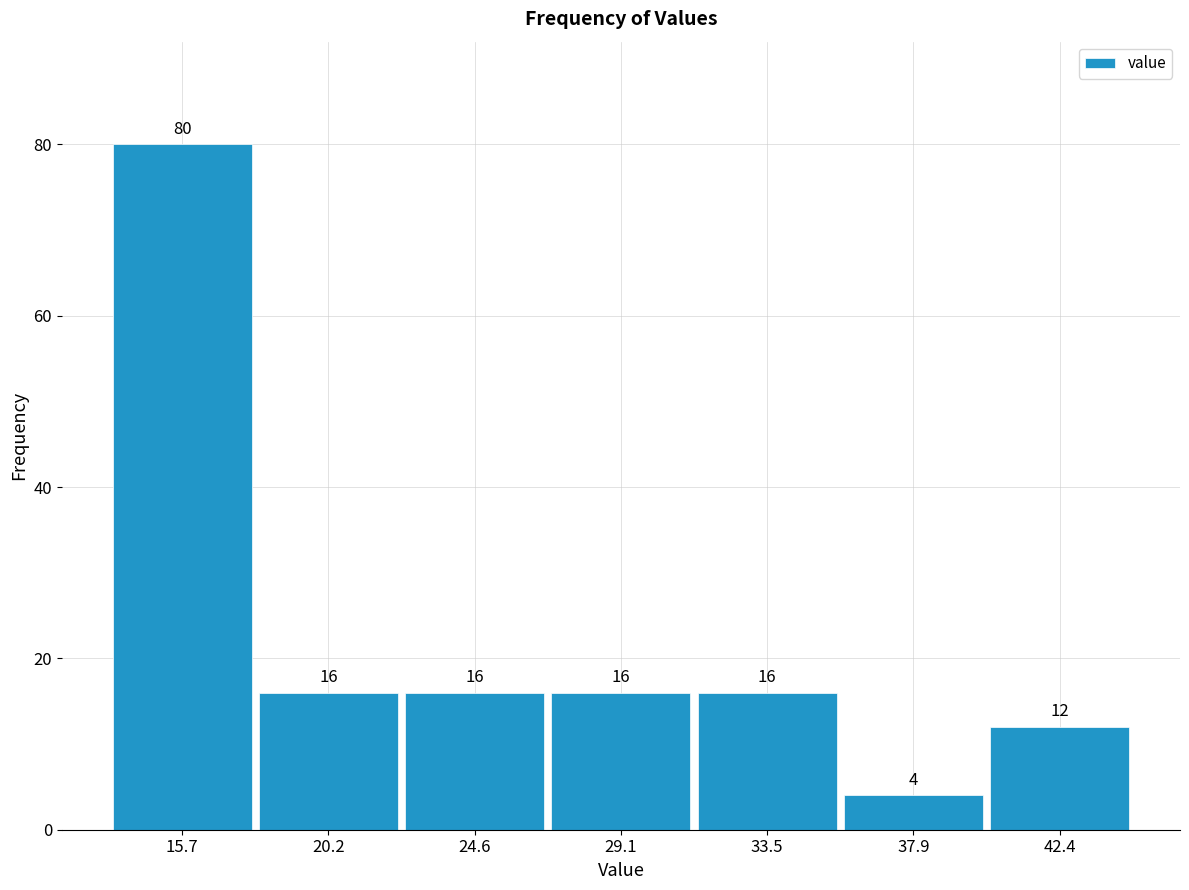

How tall is the bar that spans 31.5 to 35.5 on the x-axis? The bar edges are not printed on the chart, so give them approximately, as read against the axis.

16